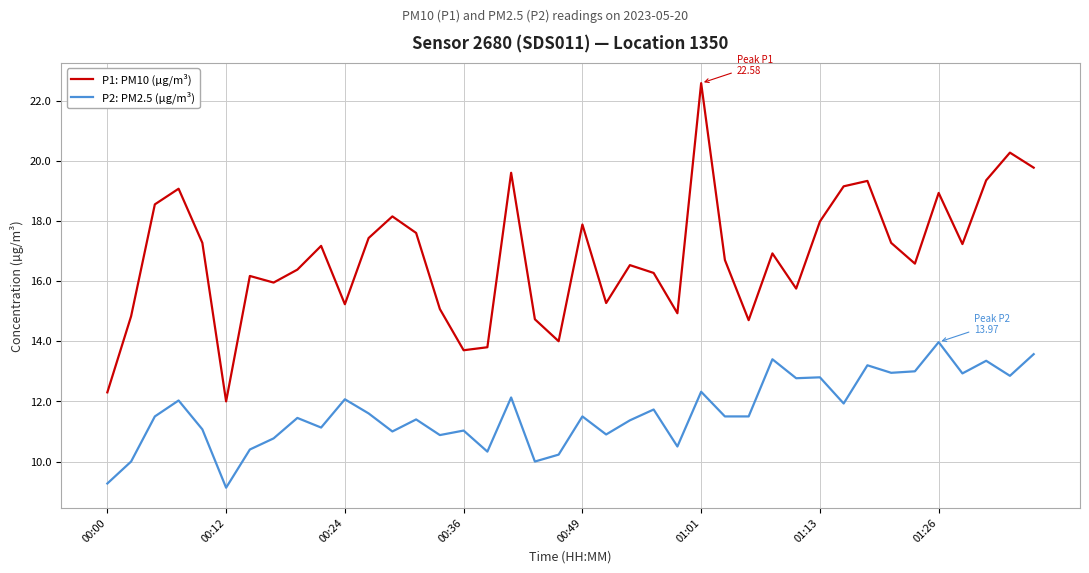

What is the difference between the maximum and minimum values in the P2: PM2.5 (µg/m³) series?

4.8